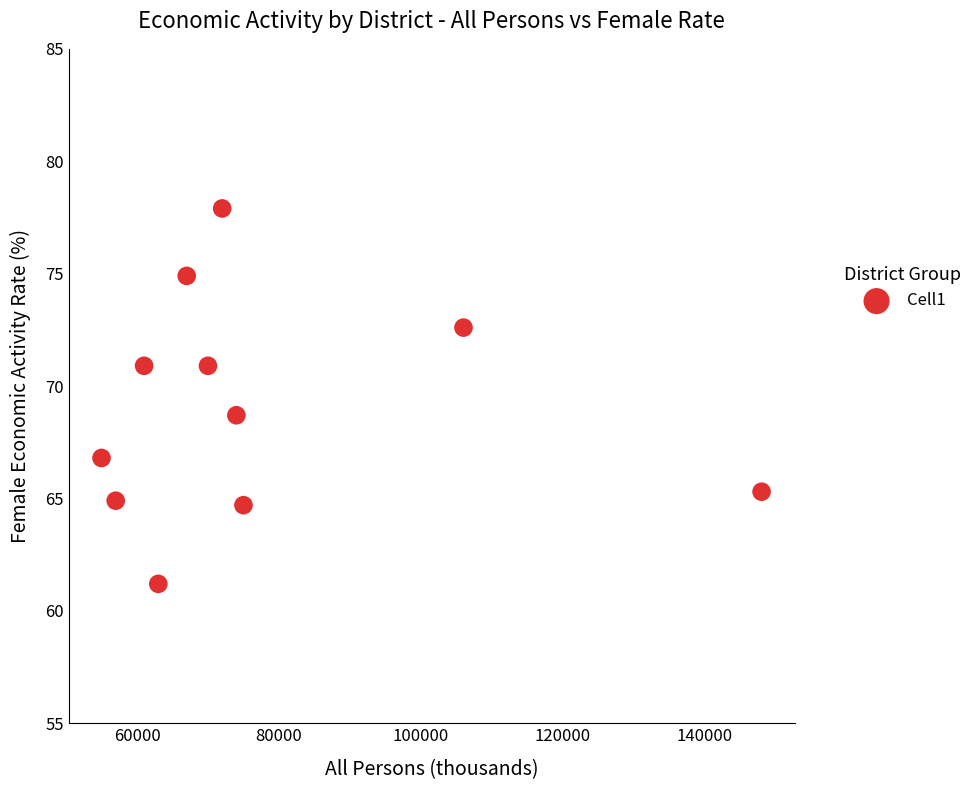

What is the range of Y values (max minus min)?

16.7